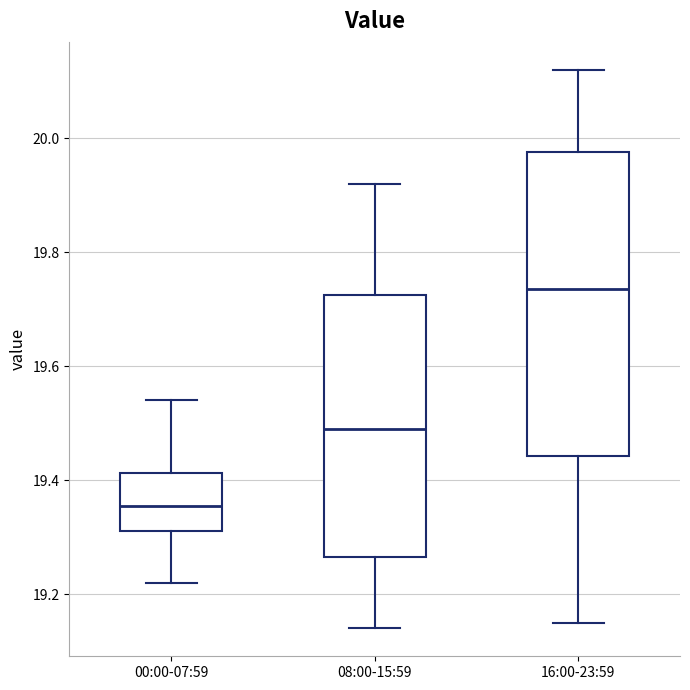

Comparing the boxes themselves (not the whiskers), which one is the tallest?

16:00-23:59